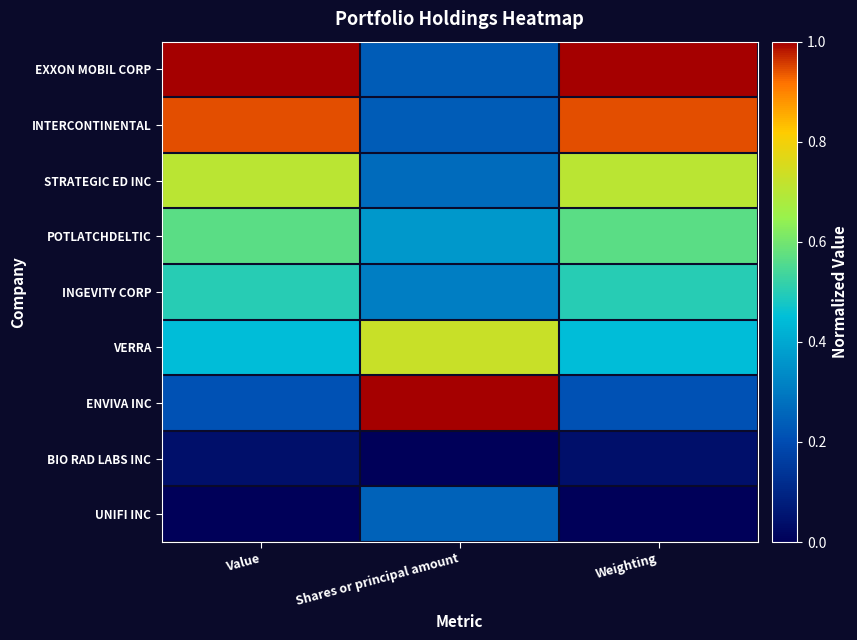

Between Weighting and Shares or principal amount, which is larger?

Weighting